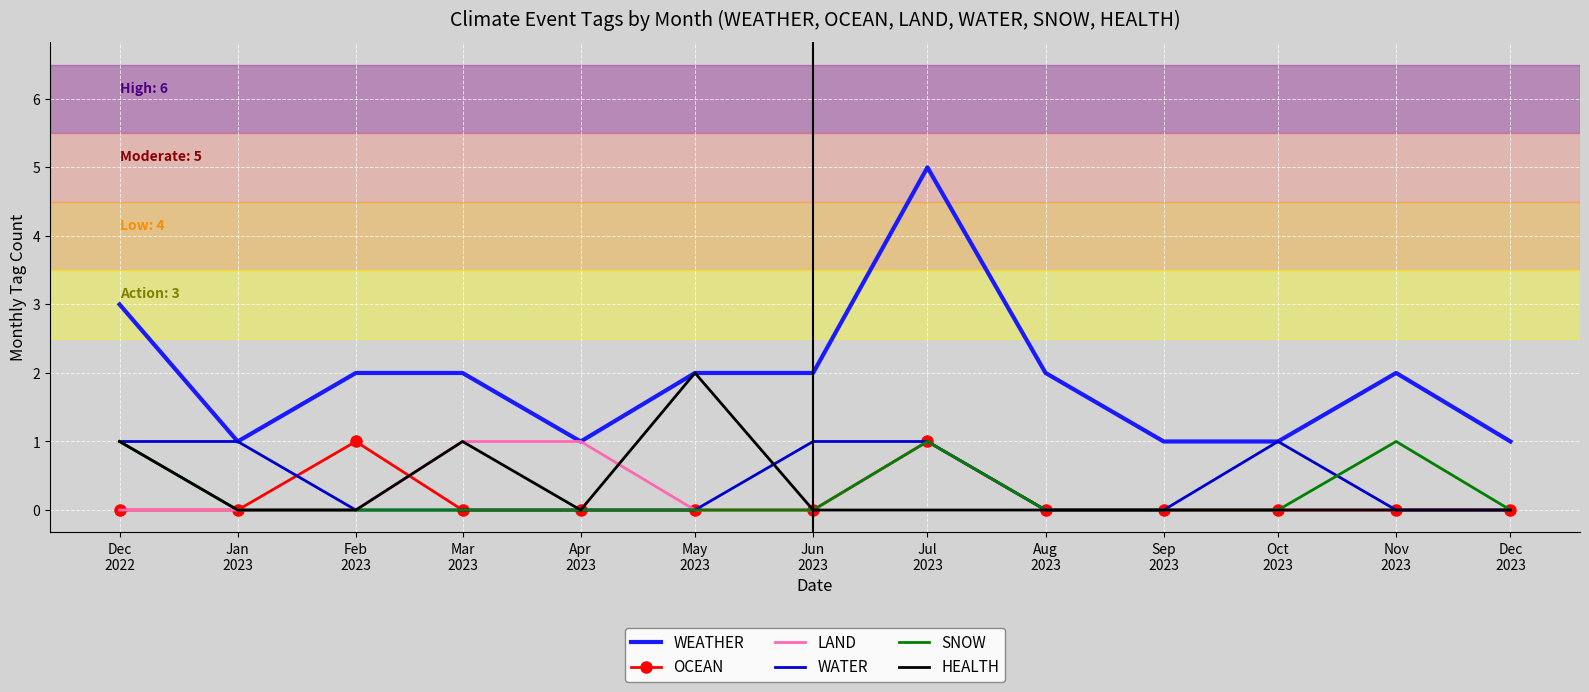

The WATER series shows 1 at May
2023. True or false?

False